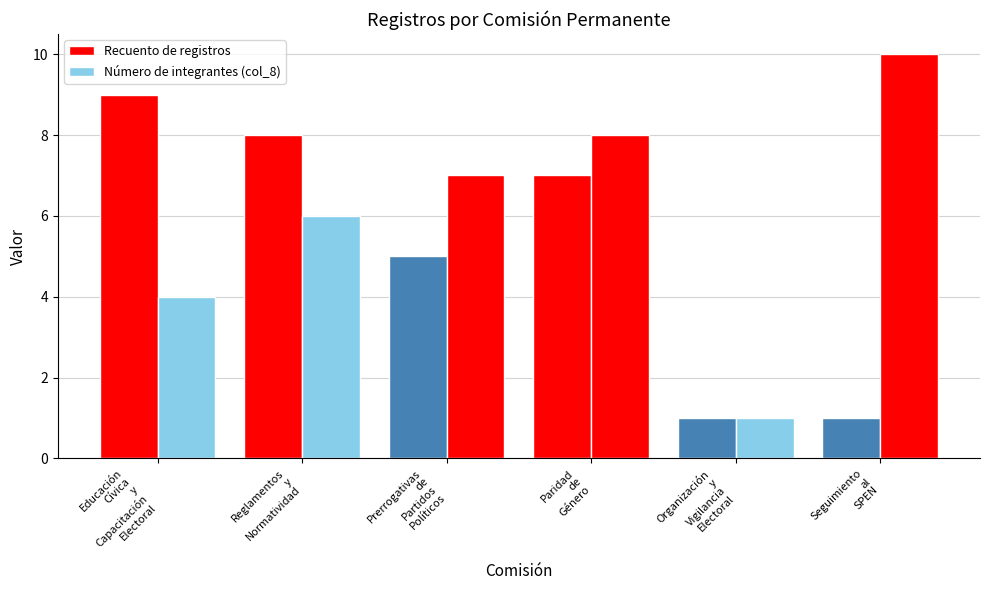

Does the chart contain stacked bars?

No